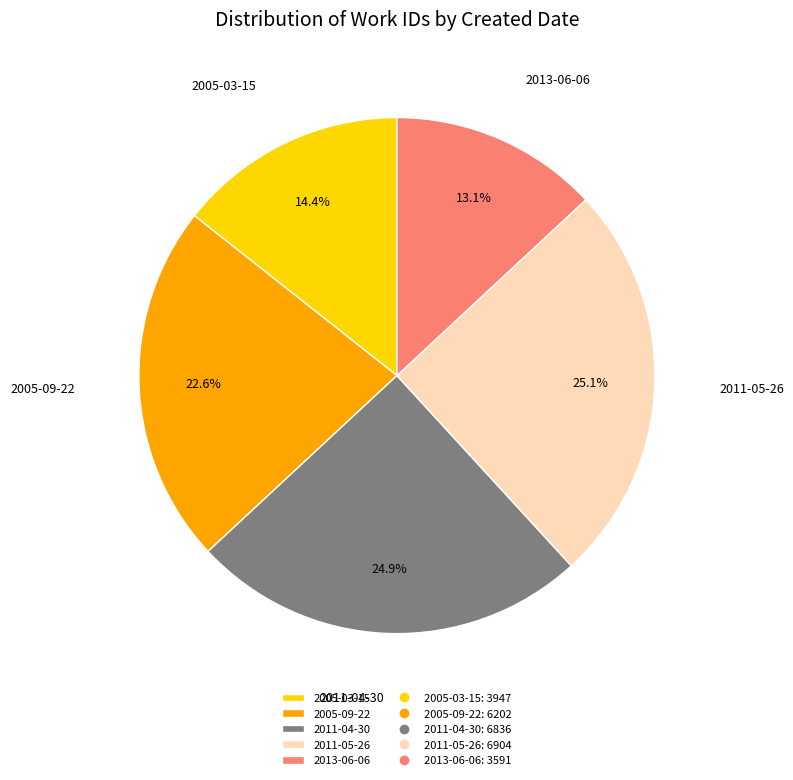

What portion of the pie excludes 2005-09-22?

77.4%